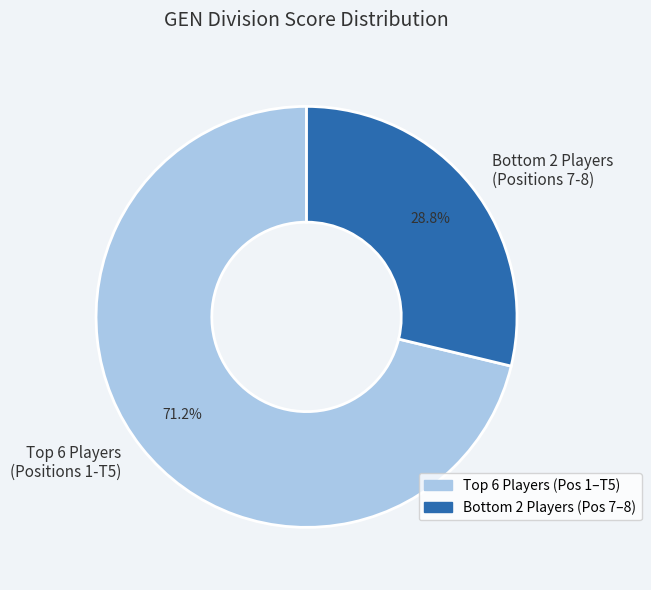

Is there a majority slice in this chart?

Yes